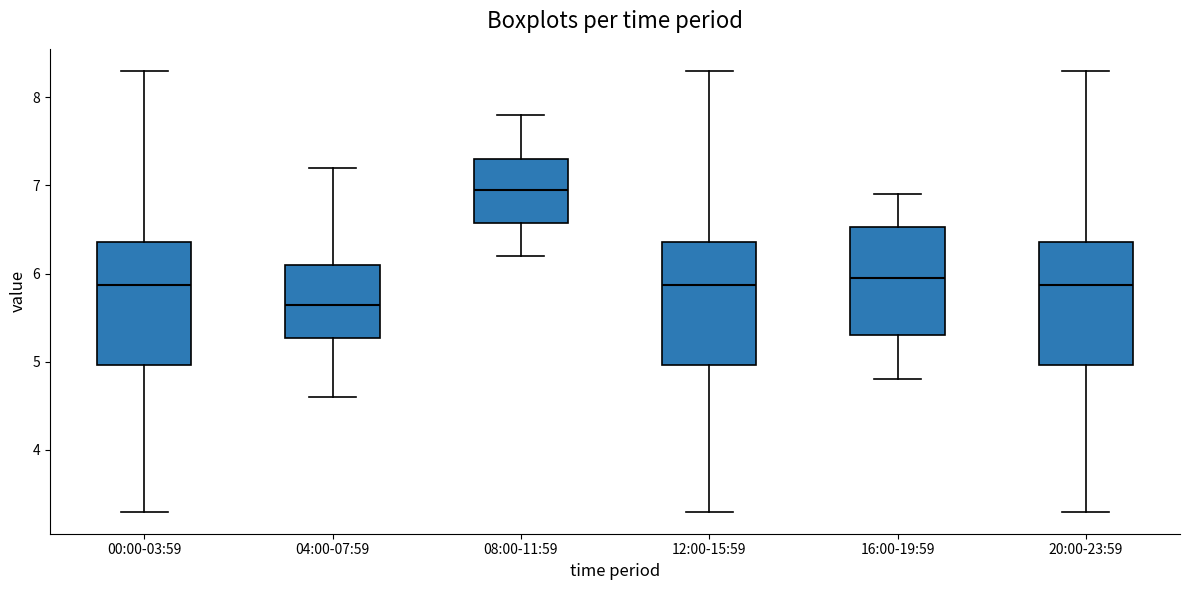

Reading left to right, read every box against the y-axis: the position of its median line, the range the box covers, and the ends of its whiskers. The values are not printed on the chart, so give them approximately, as read against the axis.

00:00-03:59: median 5.9, box 5.0 to 6.4, whiskers 3.3 to 8.3
04:00-07:59: median 5.7, box 5.3 to 6.1, whiskers 4.6 to 7.2
08:00-11:59: median 7.0, box 6.6 to 7.3, whiskers 6.2 to 7.8
12:00-15:59: median 5.9, box 5.0 to 6.4, whiskers 3.3 to 8.3
16:00-19:59: median 6.0, box 5.3 to 6.5, whiskers 4.8 to 6.9
20:00-23:59: median 5.9, box 5.0 to 6.4, whiskers 3.3 to 8.3